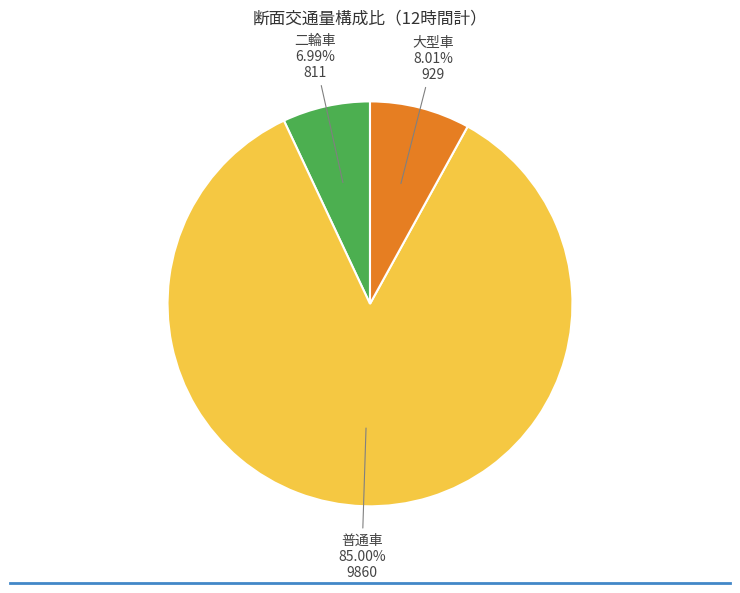

Does any single category account for the majority?

Yes